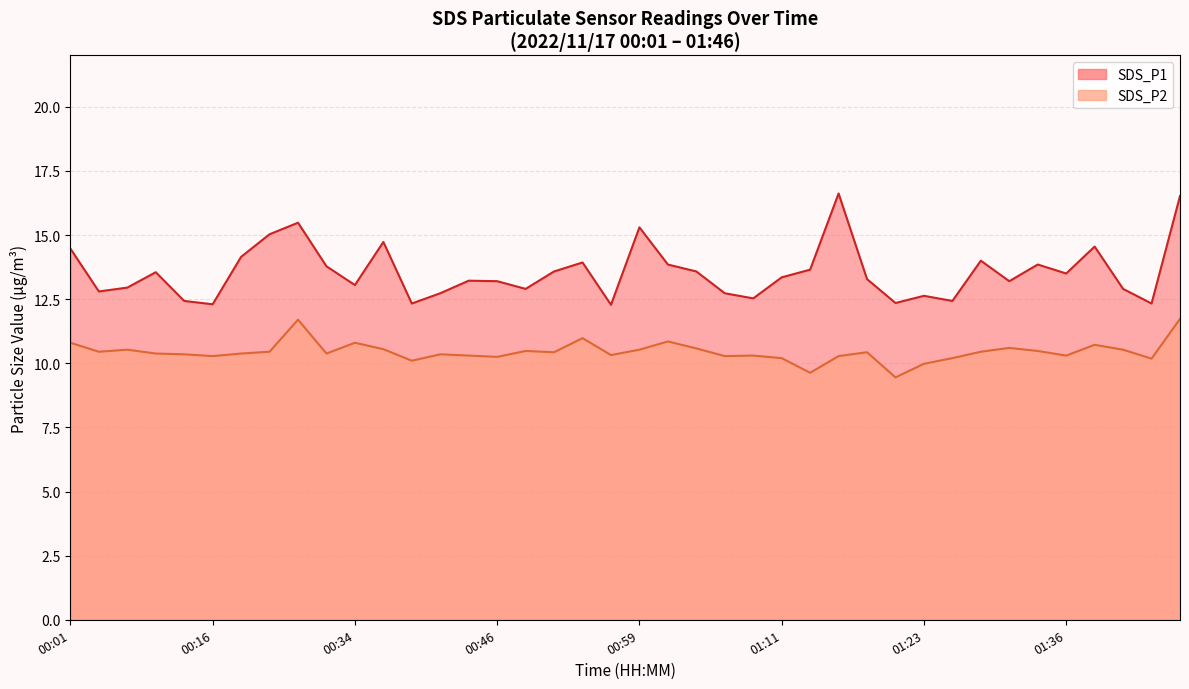

What is the average value of the SDS_P2 series?

10.5